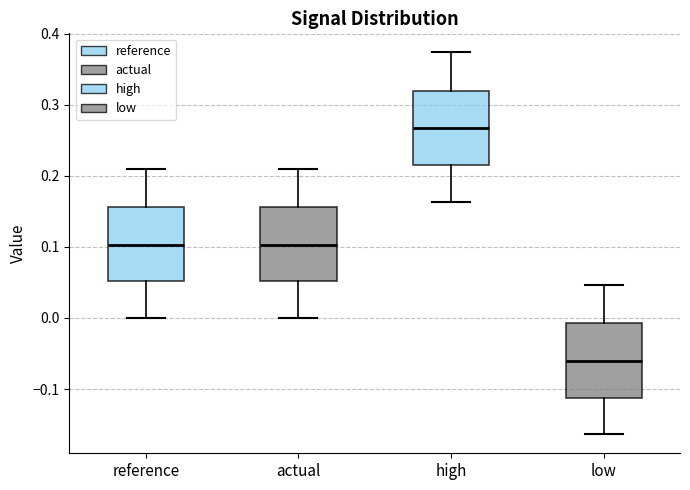

Reading left to right, transcribe this box plot: for each box, give where its median line is, the range the box spans, and where its two whiskers end, as read against the y-axis. The values are not printed on the chart, so give them approximately, as read against the axis.

reference: median 0.10, box 0.05 to 0.16, whiskers 0.00 to 0.21
actual: median 0.10, box 0.05 to 0.16, whiskers 0.00 to 0.21
high: median 0.27, box 0.21 to 0.32, whiskers 0.16 to 0.37
low: median -0.06, box -0.11 to -0.01, whiskers -0.16 to 0.05